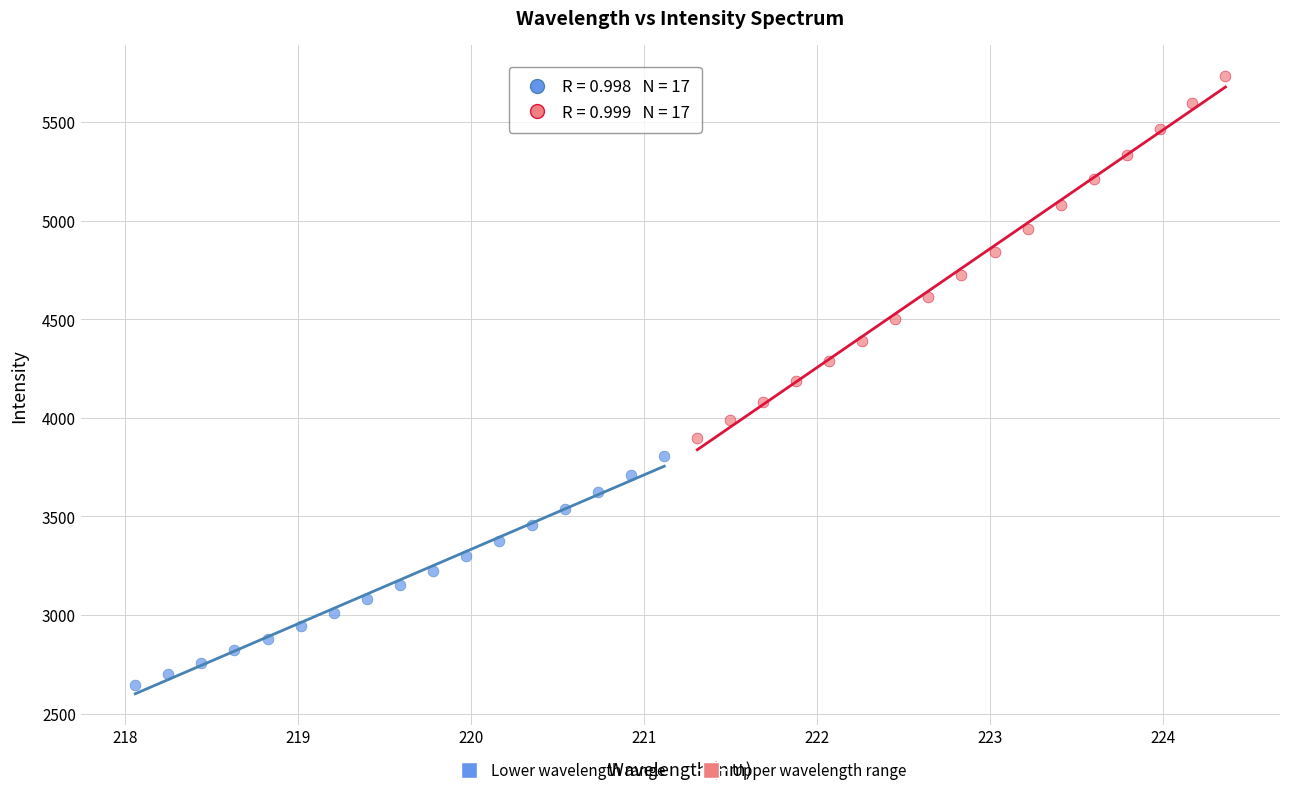

Which series reaches the maximum Y coordinate?

Upper wavelength range